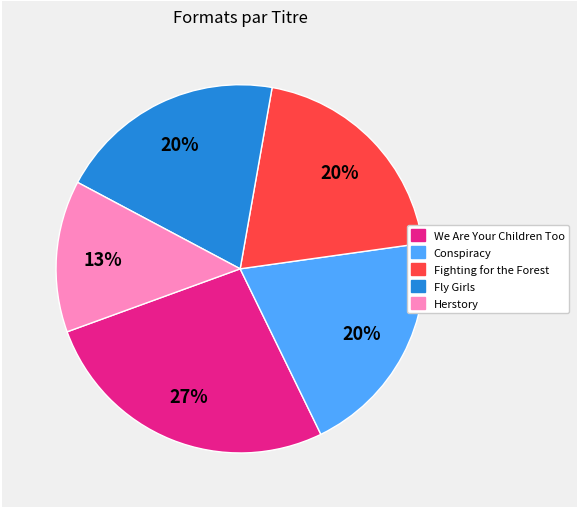

Which slice is the smallest?

Herstory